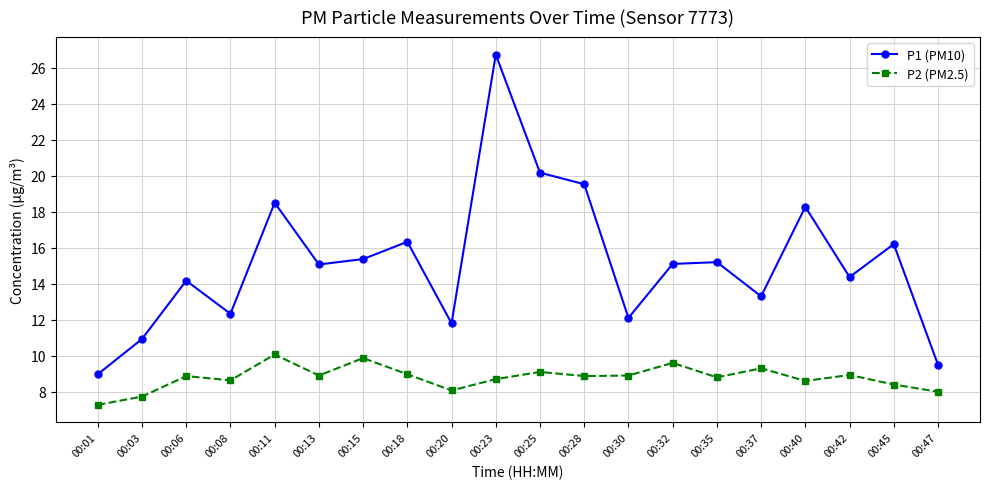

Which series has the largest total across all categories?

P1 (PM10)